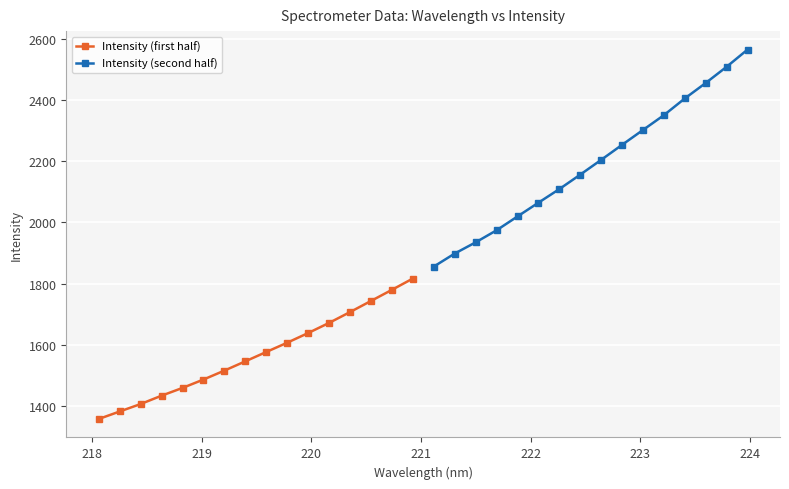

How many lines are shown in the chart?

2